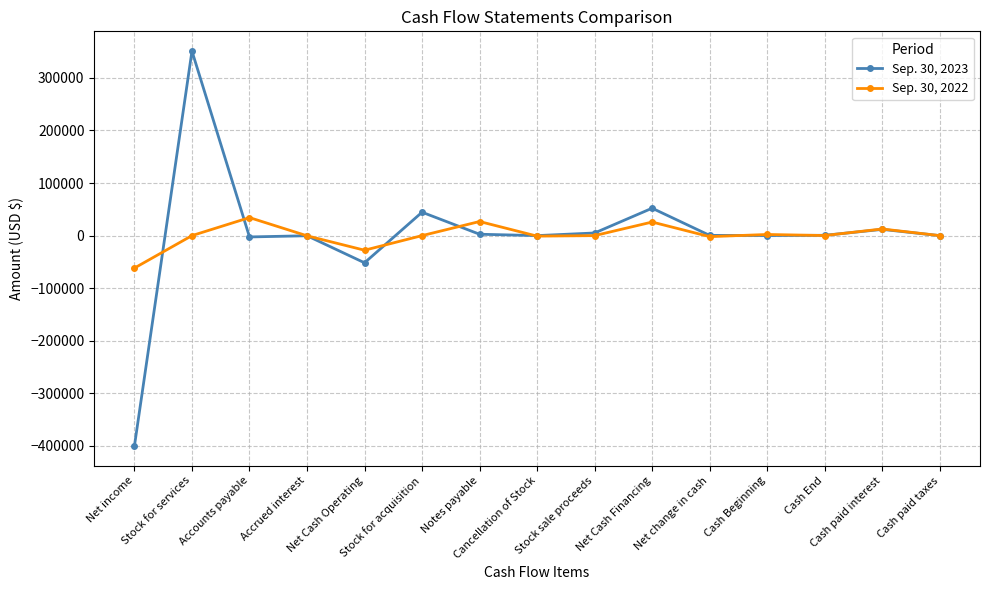

How many data points in Sep. 30, 2022 are less than 0?

5